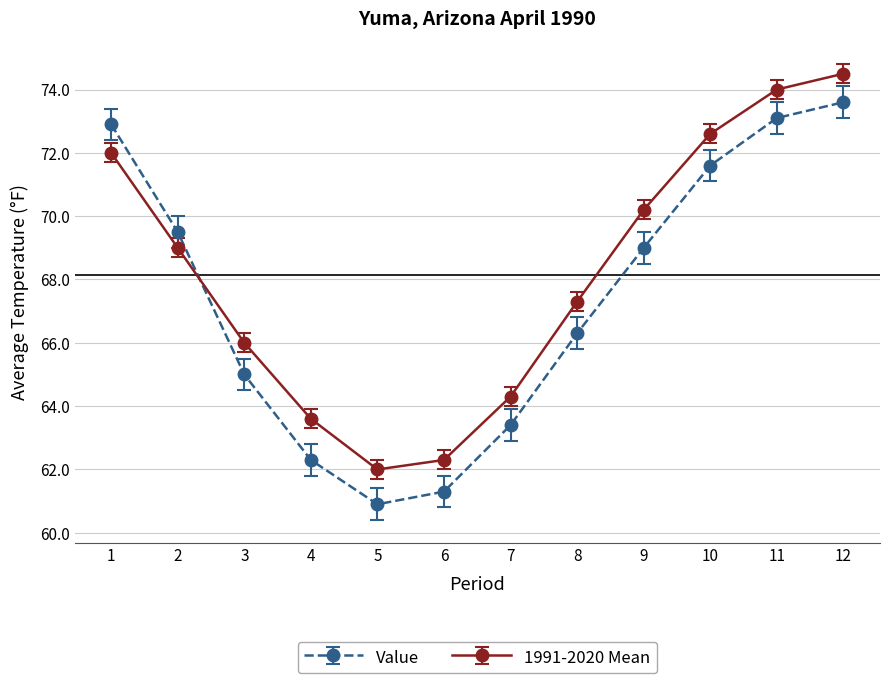

Rank the series by their average value, from lowest to highest.

Value, 1991-2020 Mean